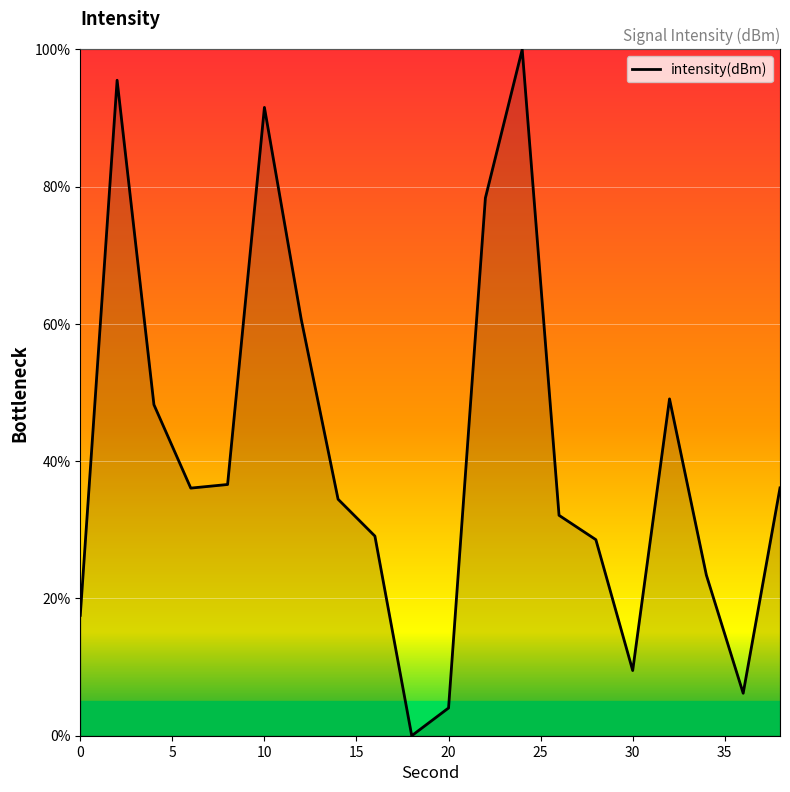

What is the difference between the maximum and minimum values?

100.0